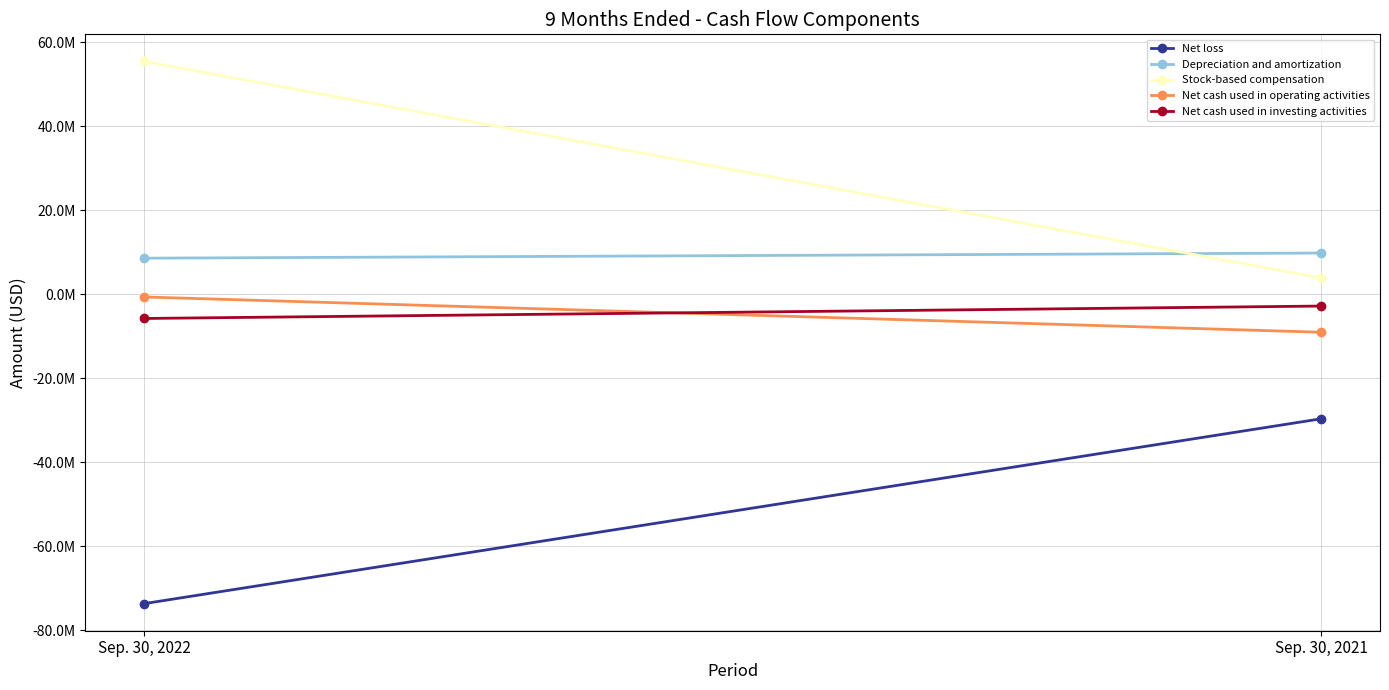

Which series changed the most between Sep. 30, 2022 and Sep. 30, 2021?

Stock-based compensation